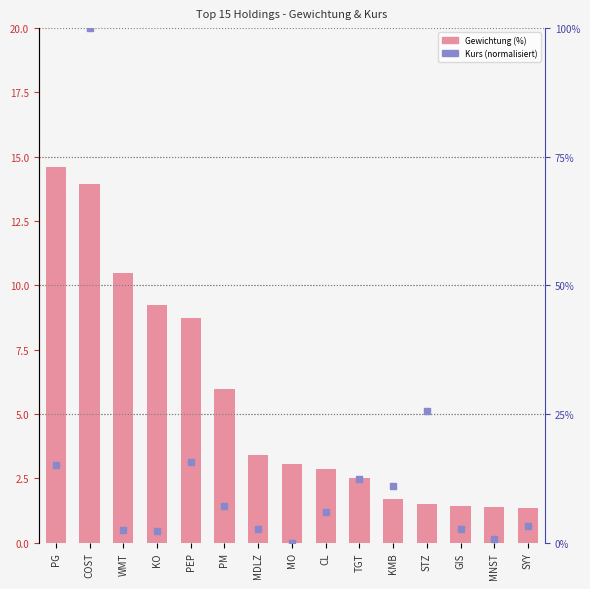

Which series has the largest total across all categories?

Kurs (normalisiert)